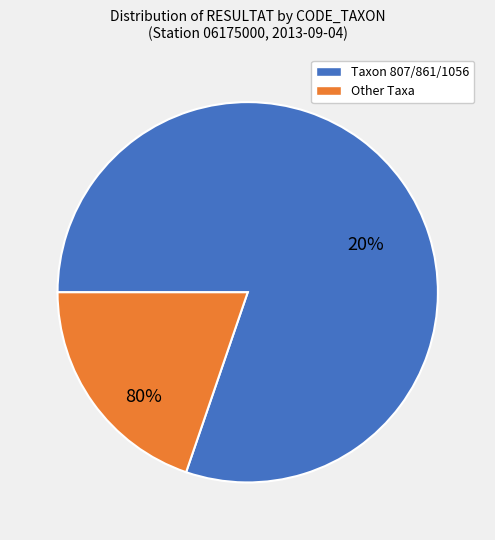

True or false: 906 accounts for 0% of the total.

True